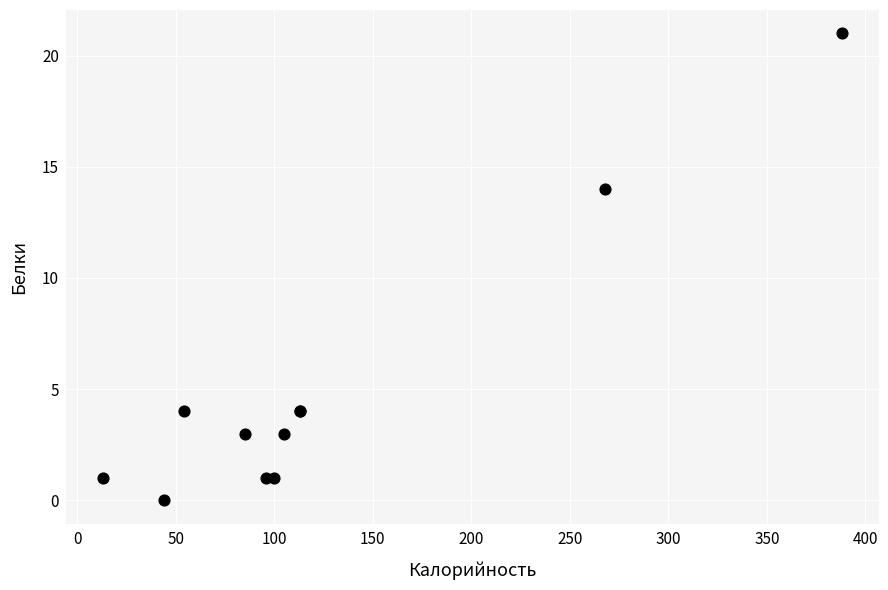

What Y value in the scatter plot is closest to 10?

14